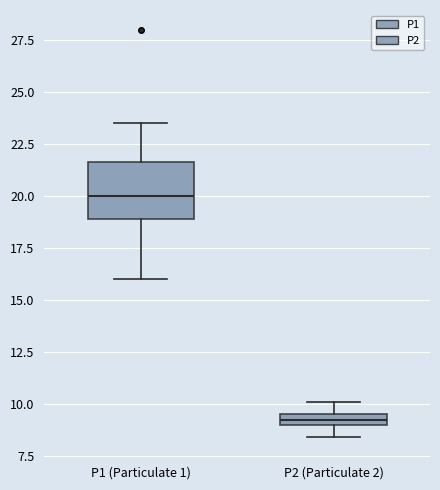

Which box has the lowest median line?

P2 (Particulate 2)